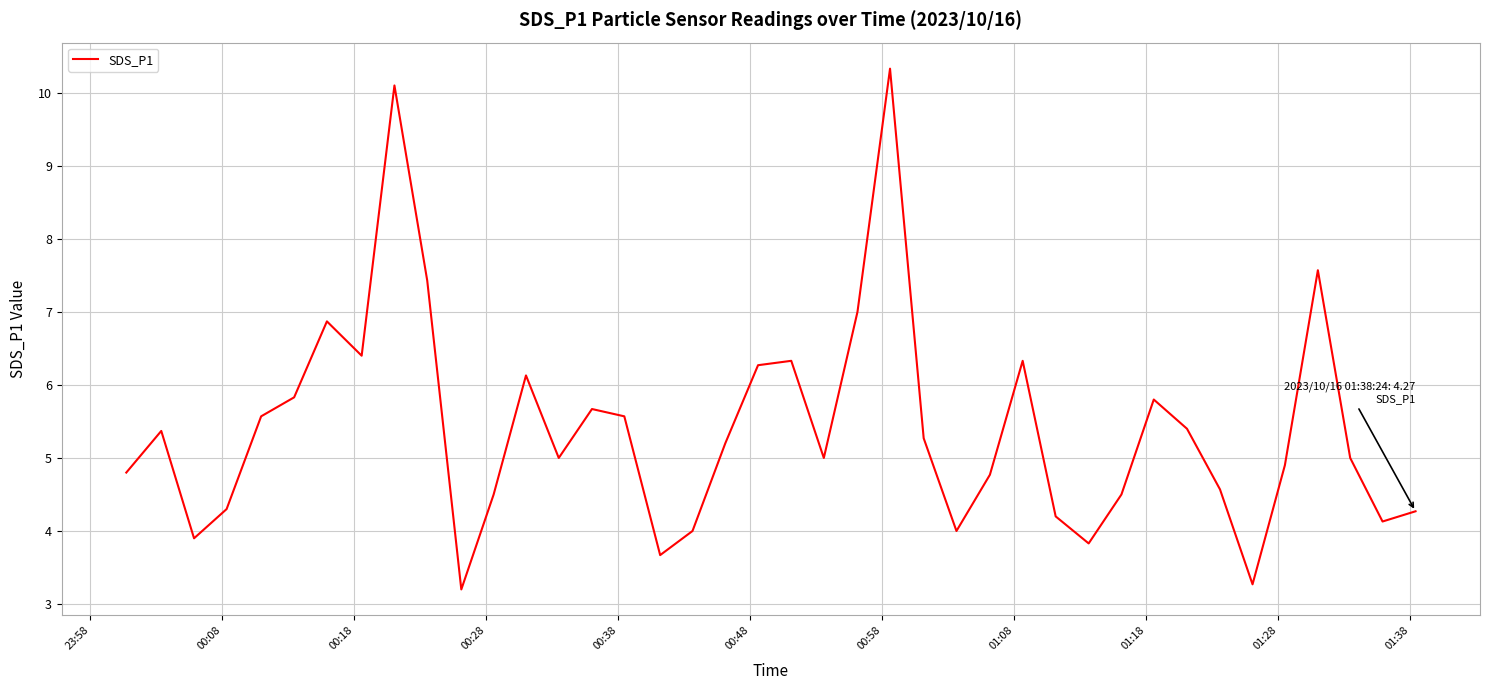

What is the smallest value displayed?

3.2